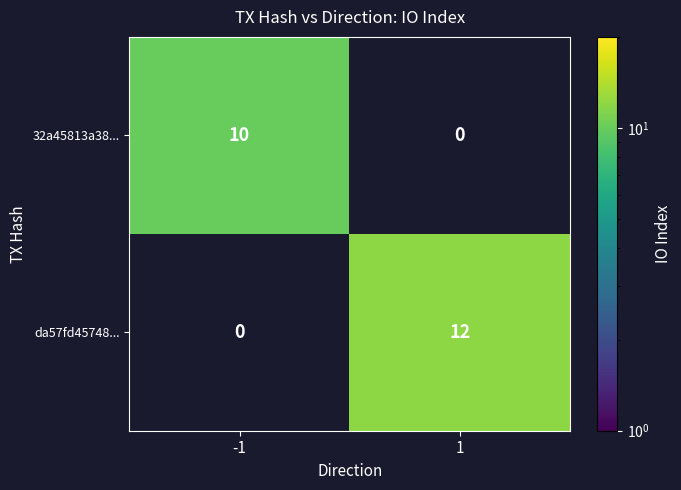

Rank the series by their average value, from highest to lowest.

da57fd45748..., 32a45813a38...